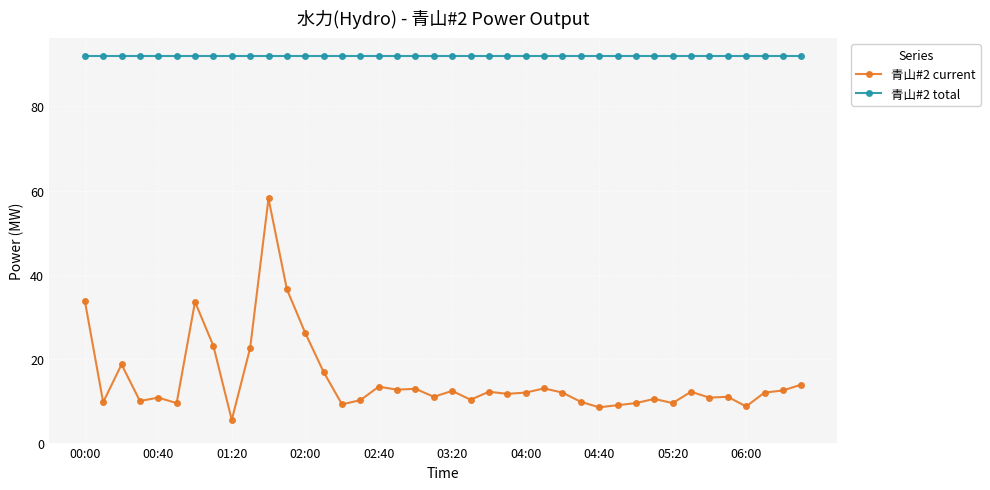

Which series has the largest total across all categories?

青山#2 total